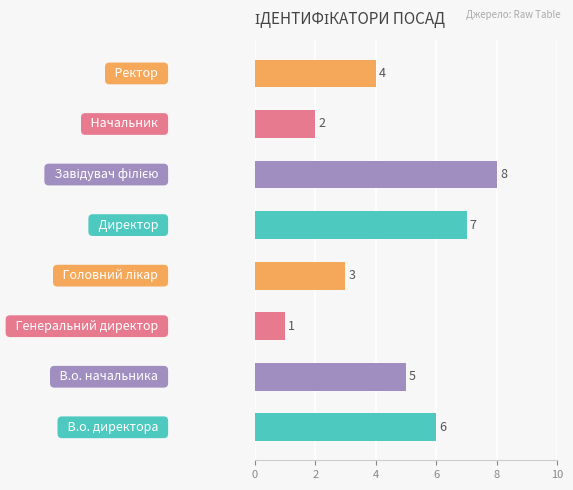

How many categories are shown in the chart?

8